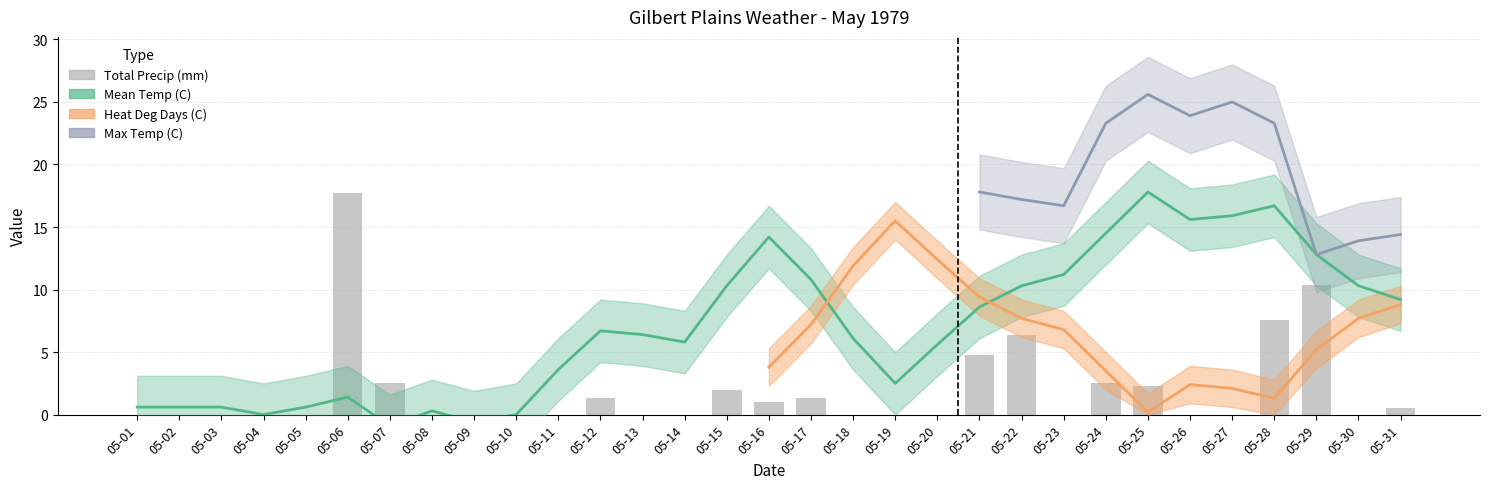

Which category has the lowest value in the Mean Temp (C) series?

05-07